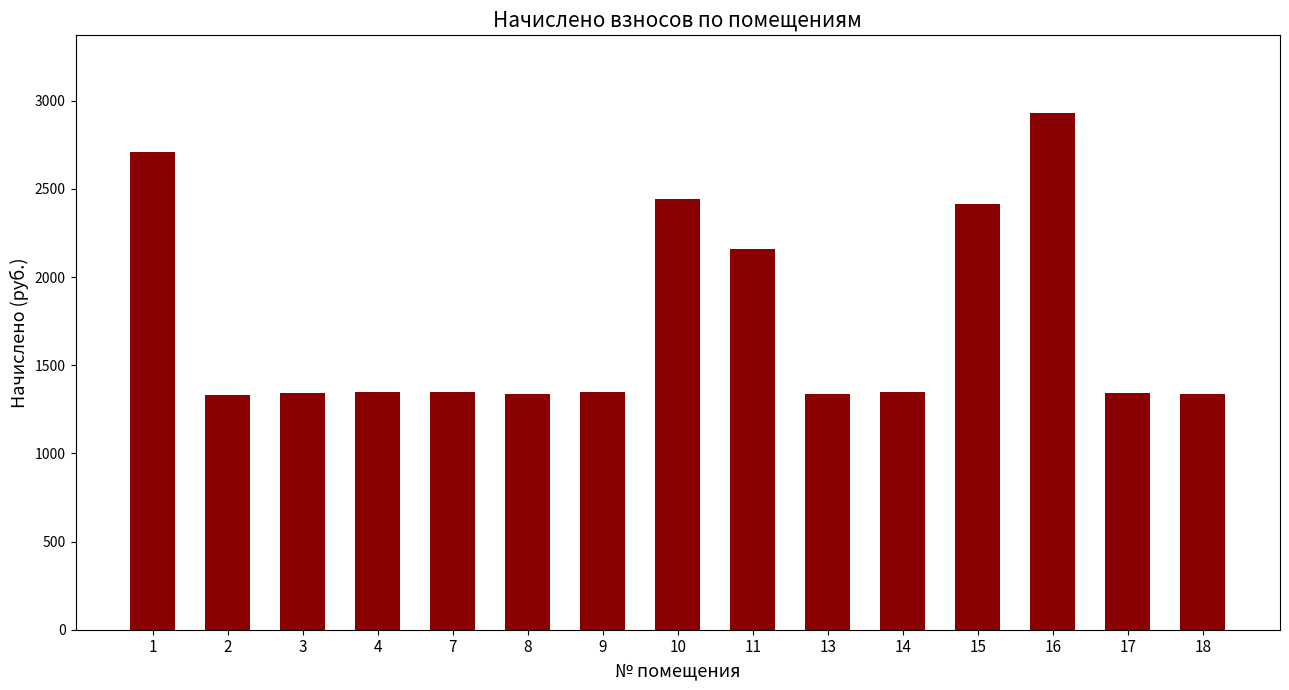

At which category does the chart reach its peak across all series?

16